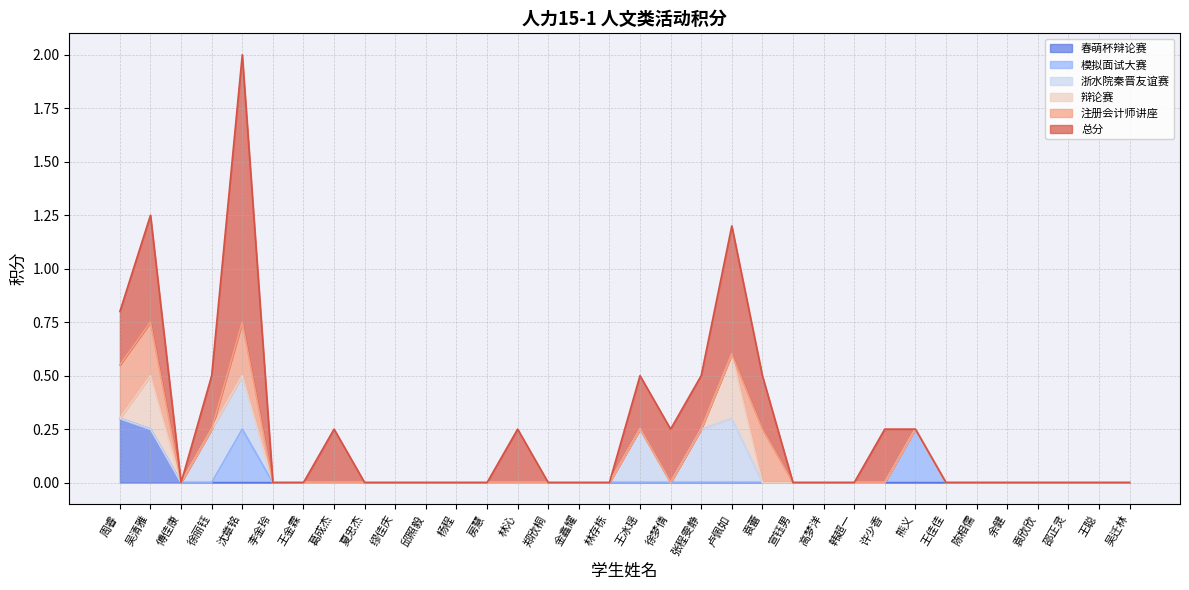

What is the total value across all series at 张程雯静?

0.5